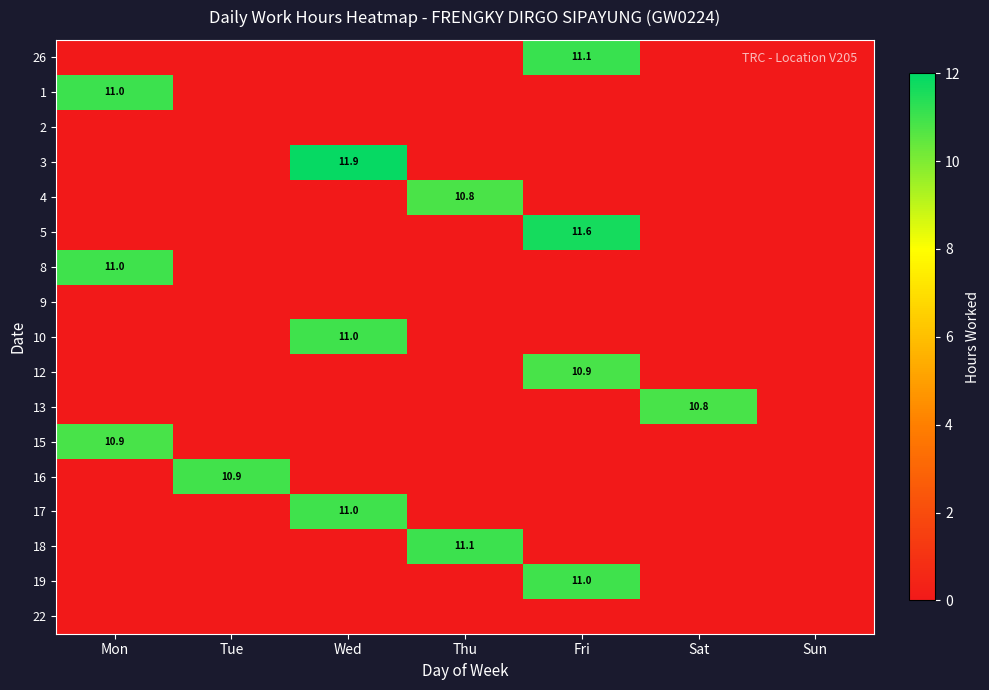

Count the number of categories in the chart.

7